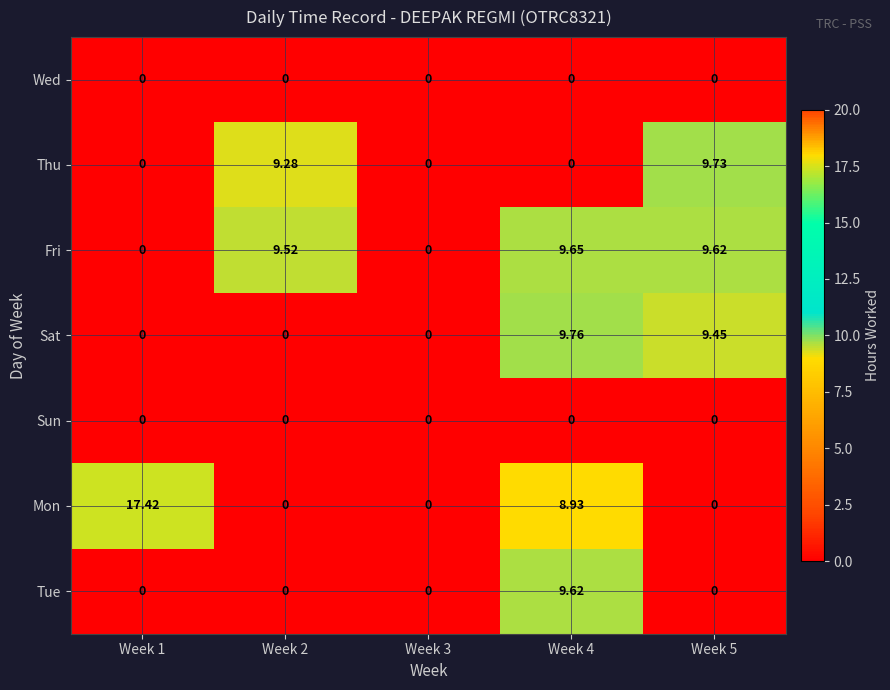

Which series has the largest total across all categories?

Fri